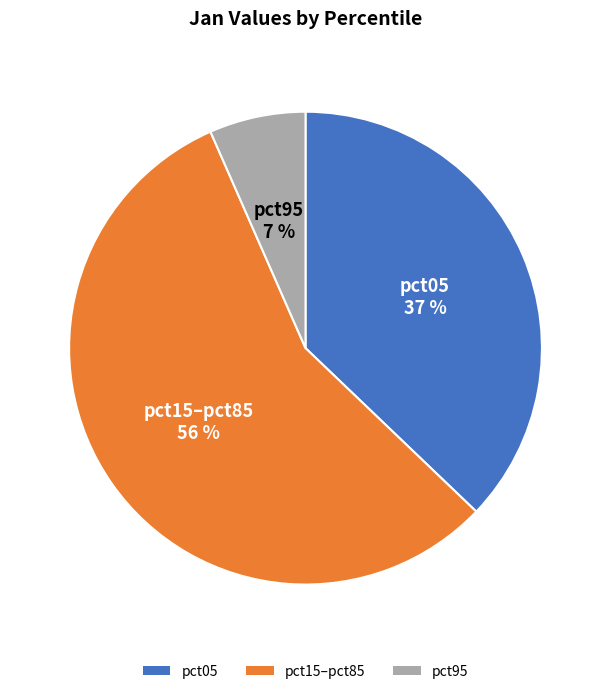

True or false: pct95 accounts for 1% of the total.

False